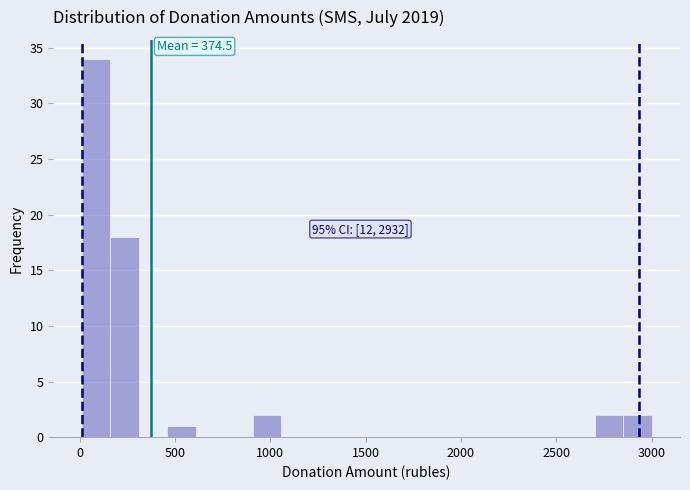

Around what value on the x-axis is the tallest bar? Give the approximate position of its centre, as read against the axis.

100